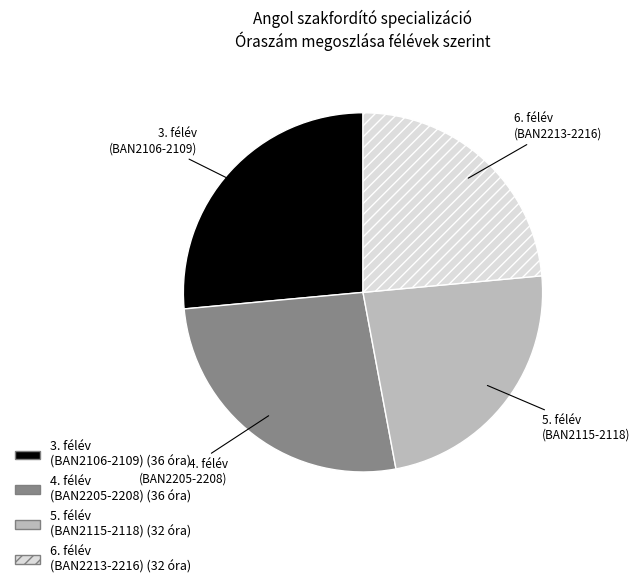

Does any single category account for the majority?

No